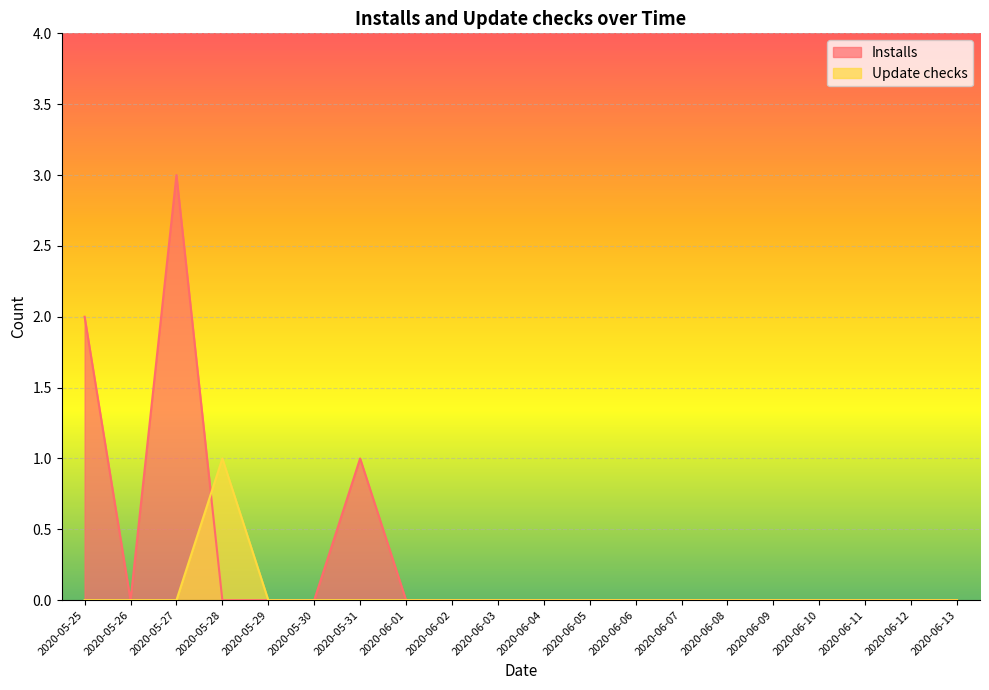

In Installs, how many points are lower than both neighbors (excluding endpoints)?

1